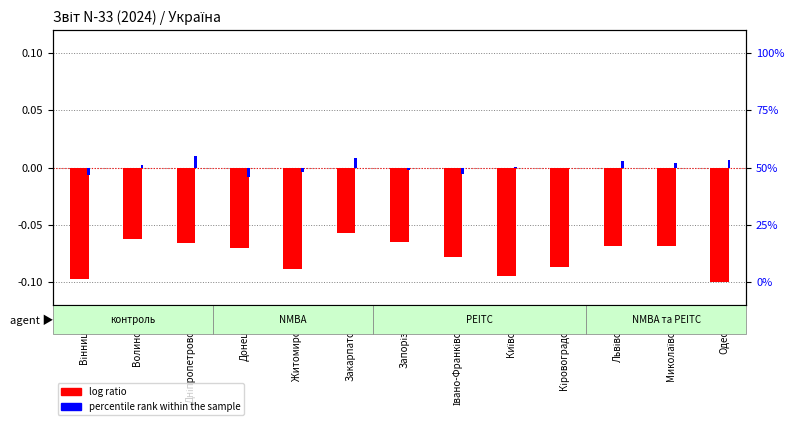

At Дніпропетровська, list the series in order from largest to smallest.

percentile rank within the sample, log ratio